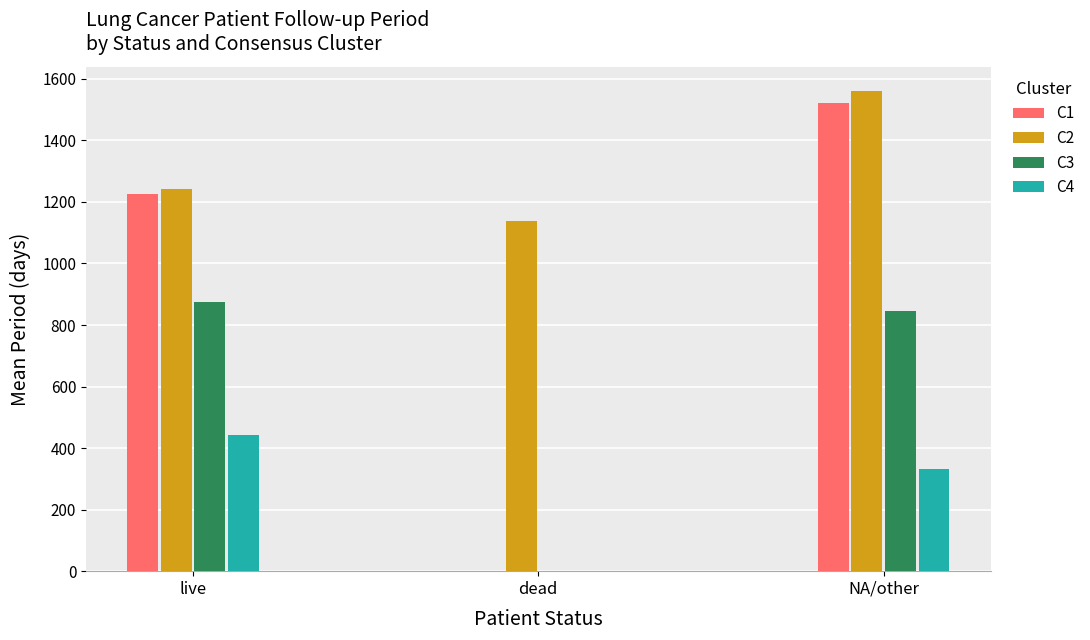

Which category has the highest value across all series?

NA/other